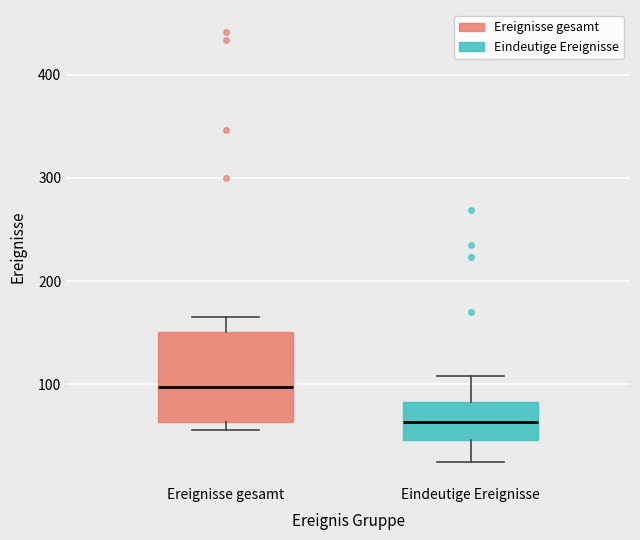

Which box has the highest median line?

Ereignisse gesamt